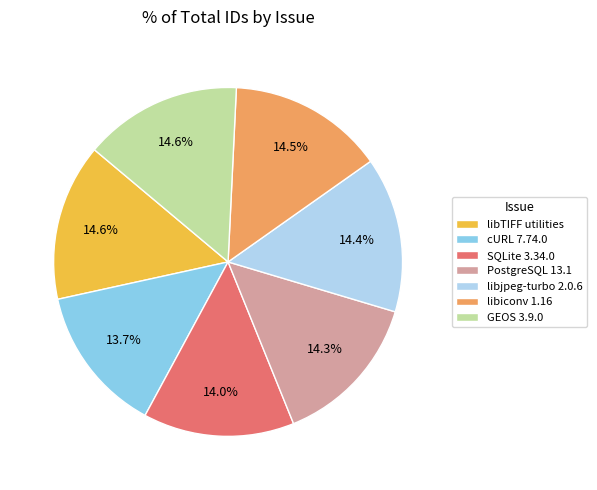

Combined, do SQLite 3.34.0 and PostgreSQL 13.1 account for over 50%?

No